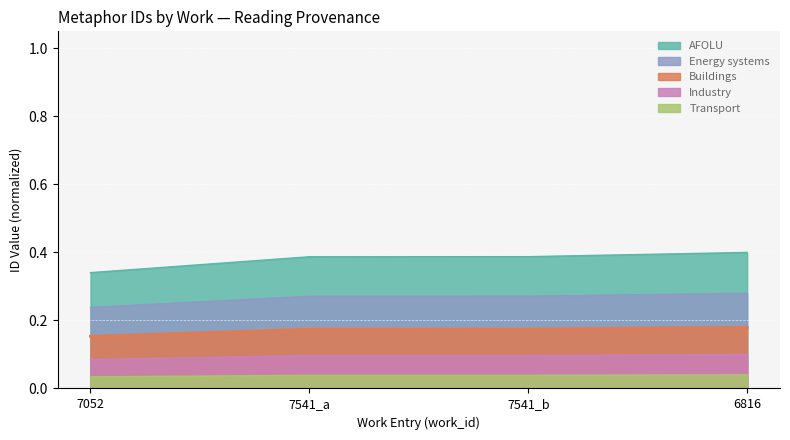

How many lines are shown in the chart?

5